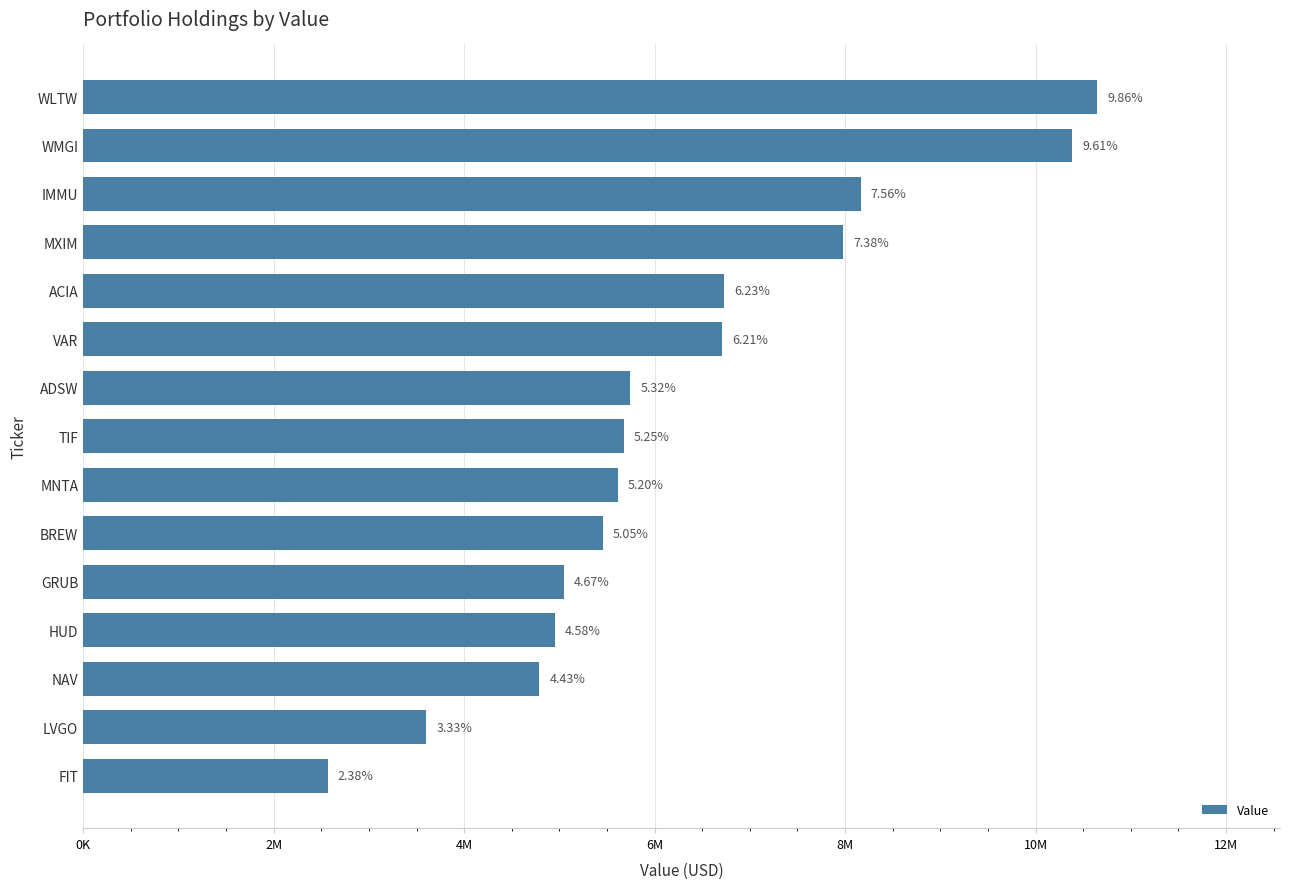

Are the bars horizontal?

Yes